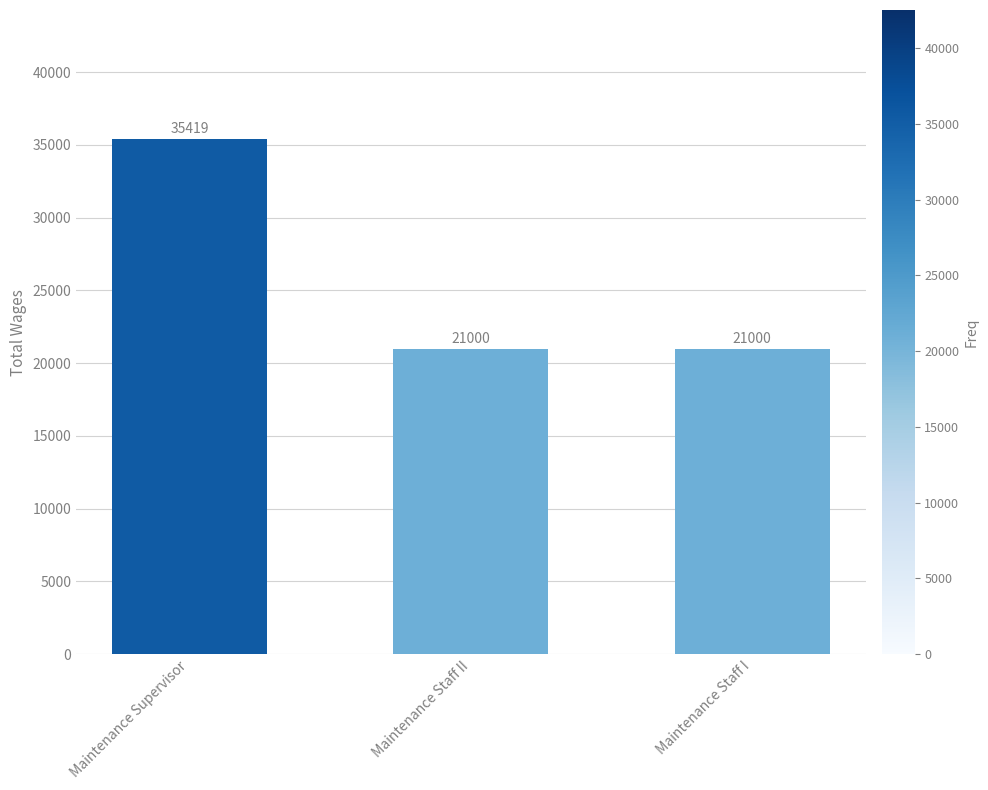

How many bars are there in total?

3